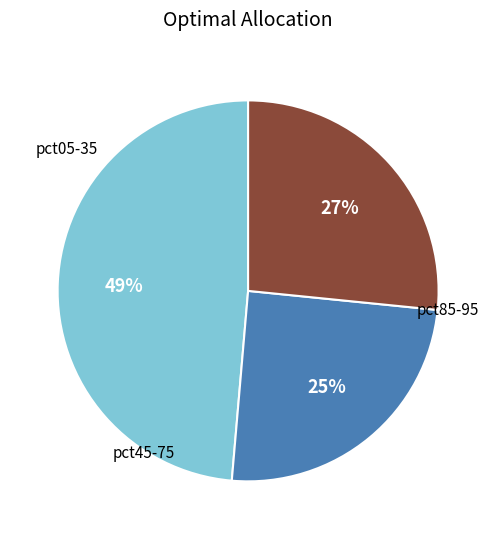

How many slices are in this pie chart?

3